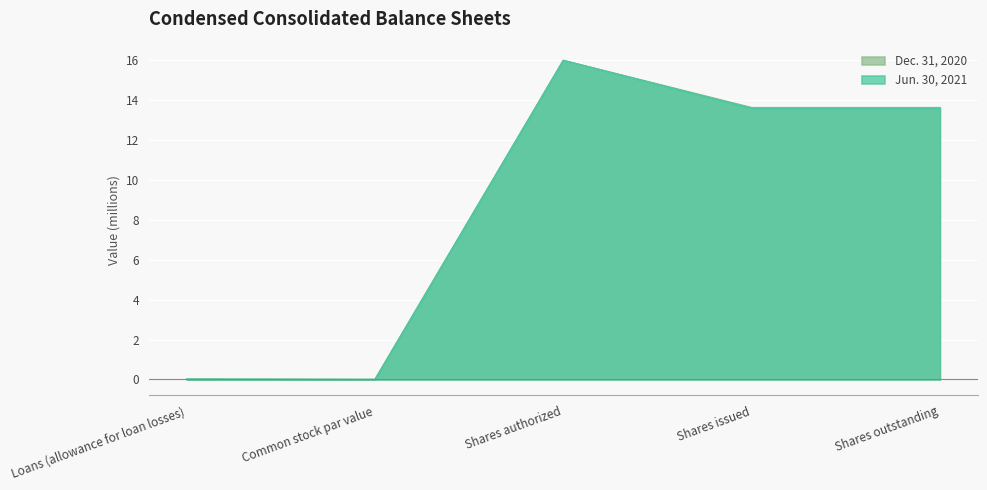

How many distinct data groups are displayed?

2